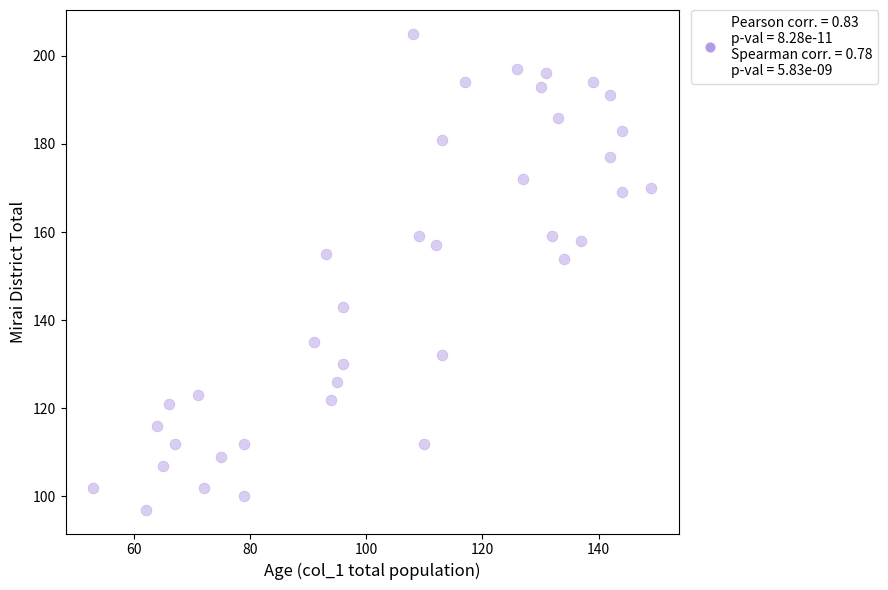

What is the range of X values (max minus min)?

96